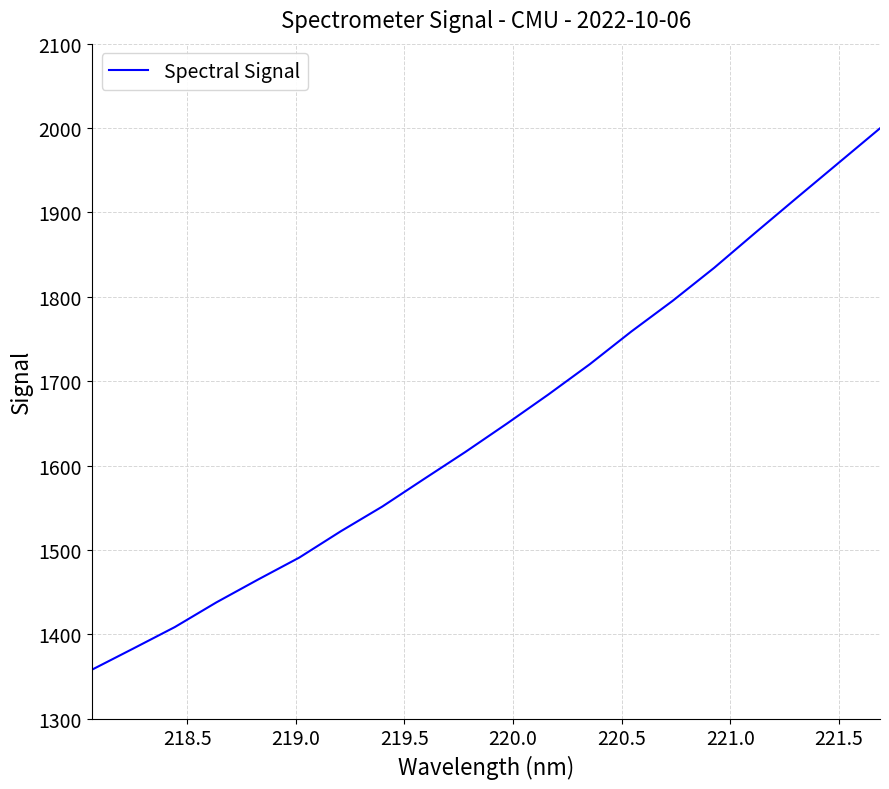

Is this an area chart (filled region under the line)?

No